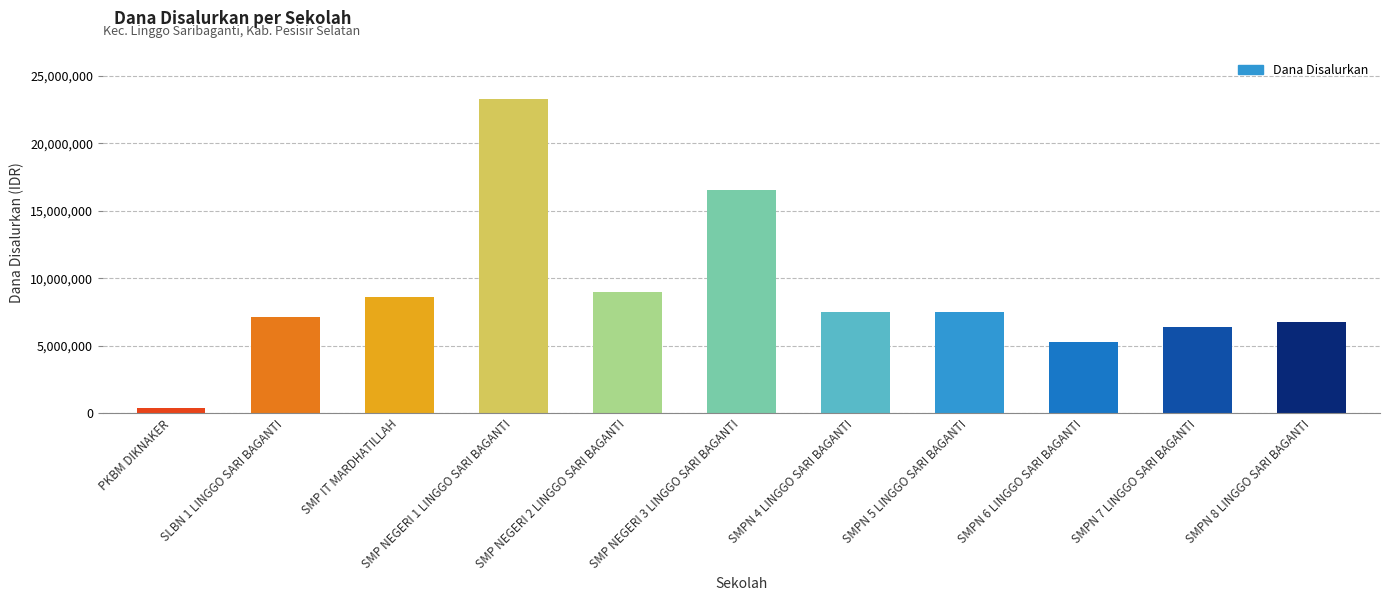

Approximately how many times larger is the value at SMPN 7 LINGGO SARI BAGANTI compared to SMP NEGERI 1 LINGGO SARI BAGANTI?

0.3